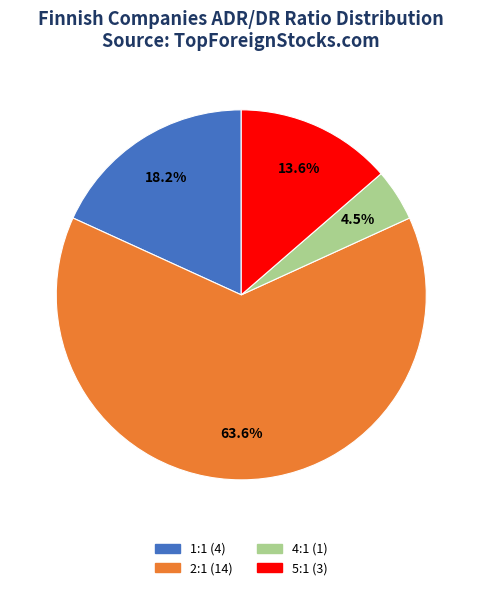

Which has a higher value, 2:1 or 5:1?

2:1